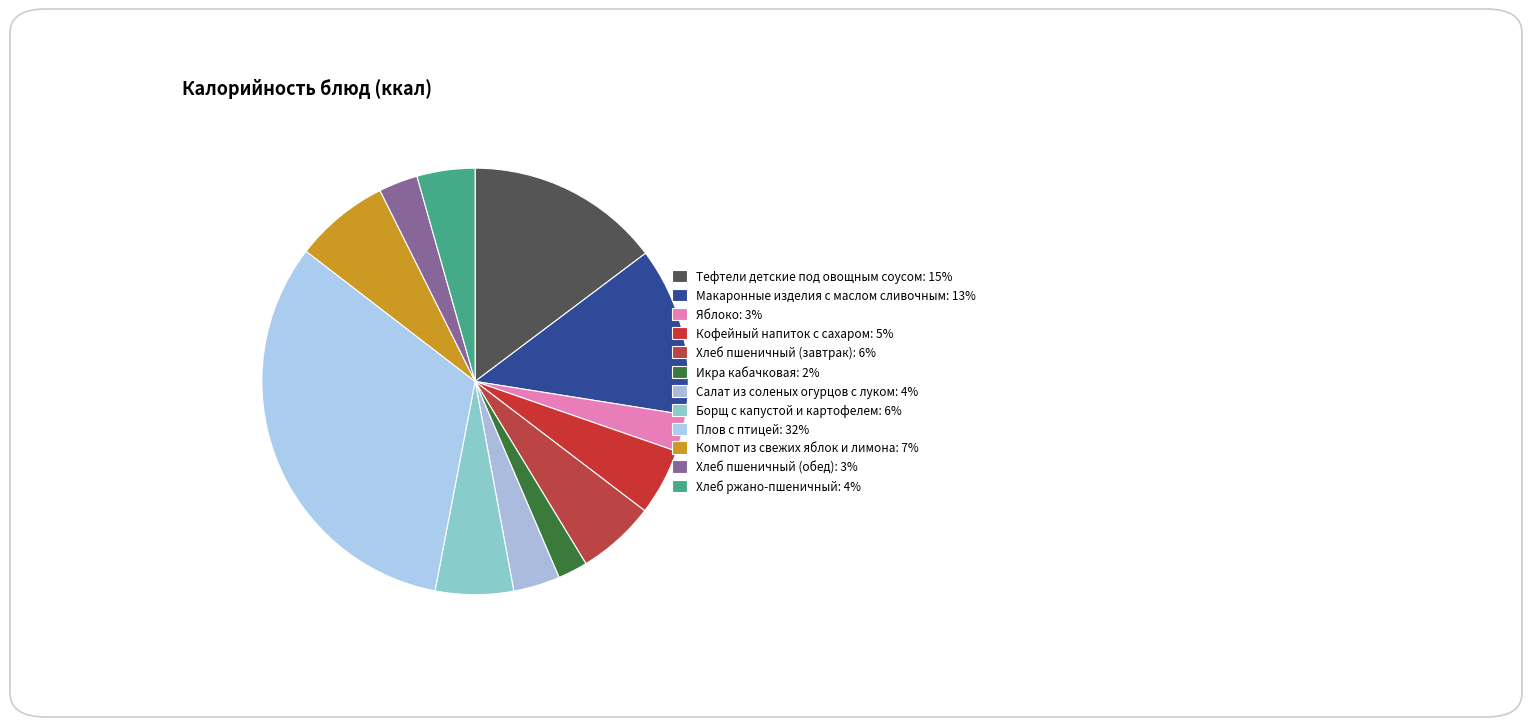

Rank the categories by value from lowest to highest.

Икра кабачковая, Яблоко, Хлеб пшеничный (обед), Салат из соленых огурцов с луком, Хлеб ржано-пшеничный, Кофейный напиток с сахаром, Борщ с капустой и картофелем, Хлеб пшеничный (завтрак), Компот из свежих яблок и лимона, Макаронные изделия с маслом сливочным, Тефтели детские под овощным соусом, Плов с птицей